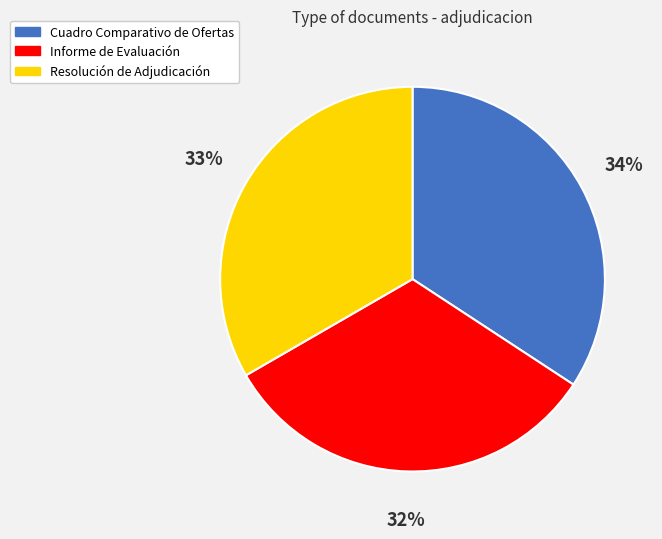

Which category has the biggest portion of the pie?

Cuadro Comparativo de Ofertas